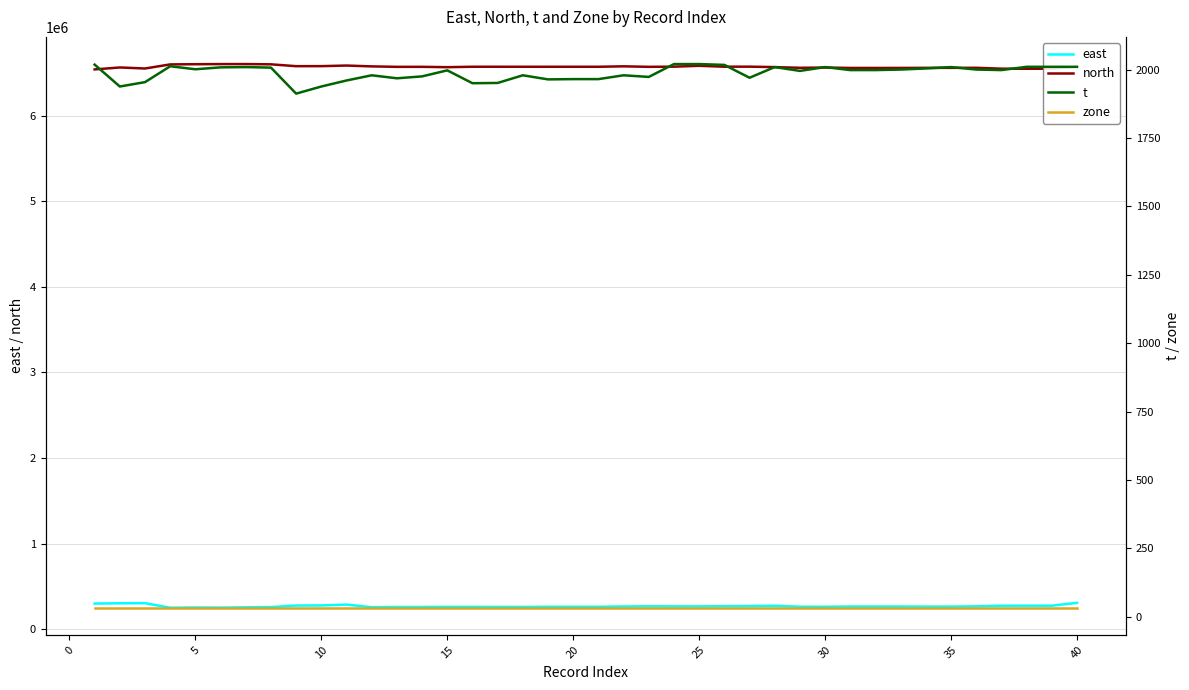

At how many categories does at least one series exceed 316530?

40